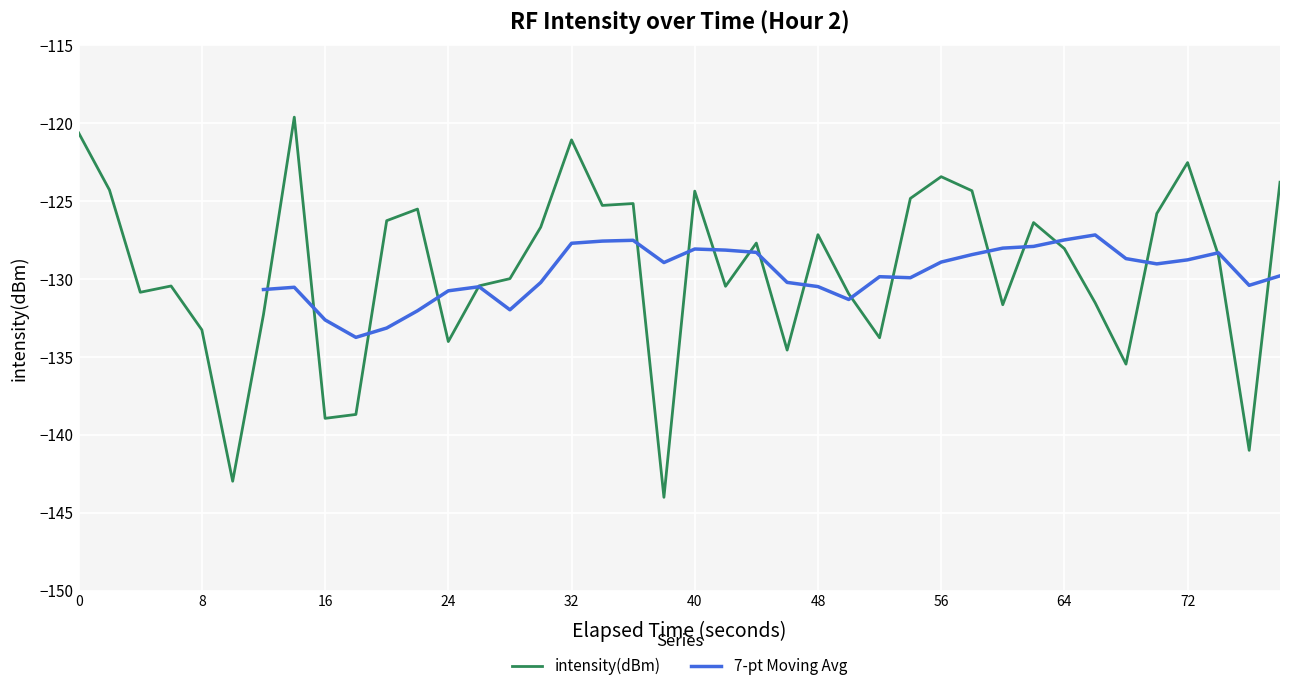

The value at 64 is -83.5. True or false?

False